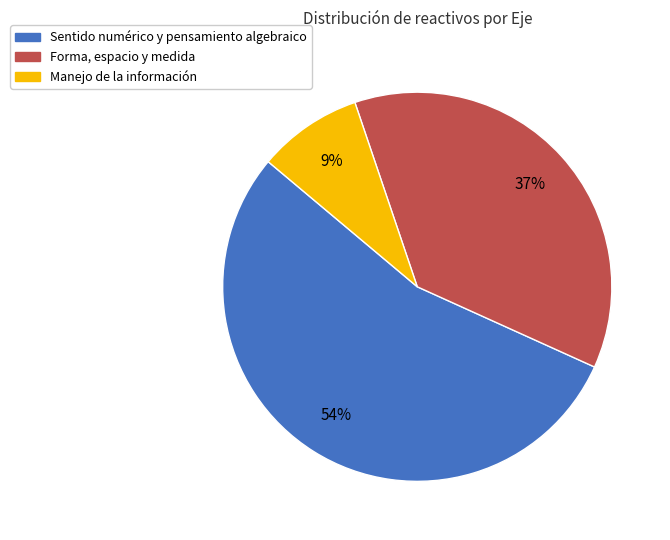

Is it true that Forma, espacio y medida is 47% of the pie?

False